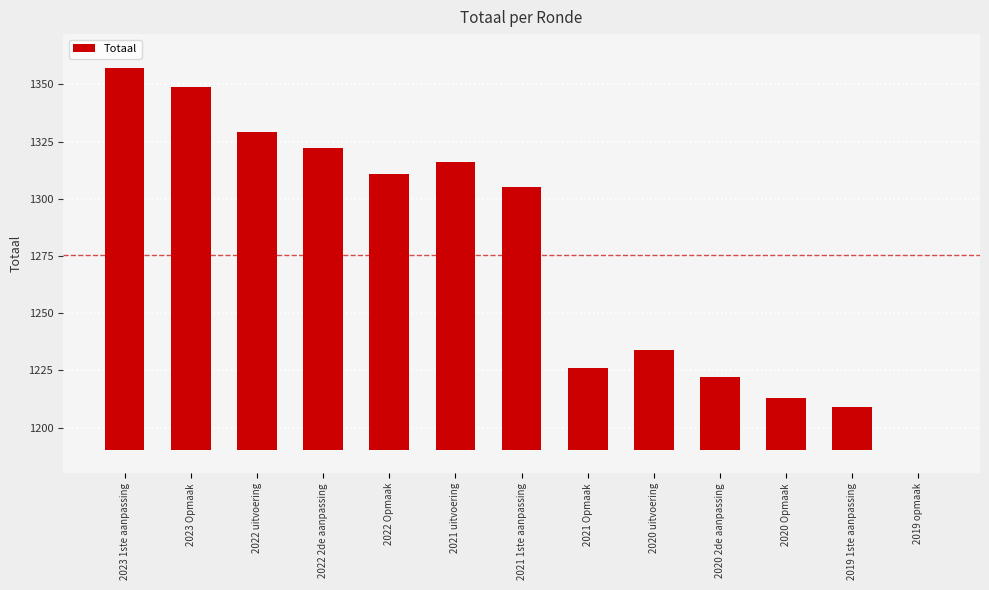

What is the difference between the second highest and minimum values?

159